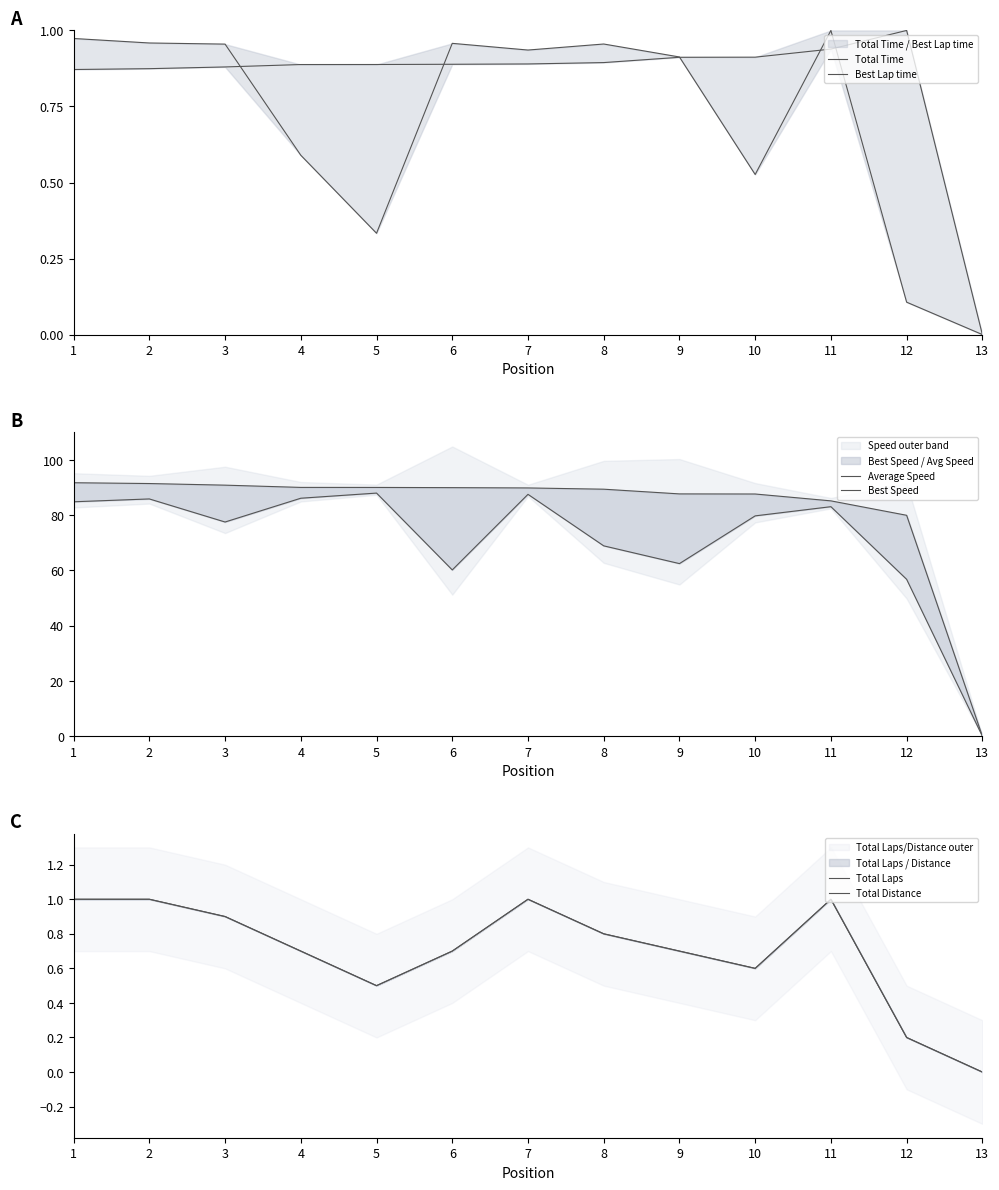

What is the value of the Best Lap time point at the 9th from the left?

0.9